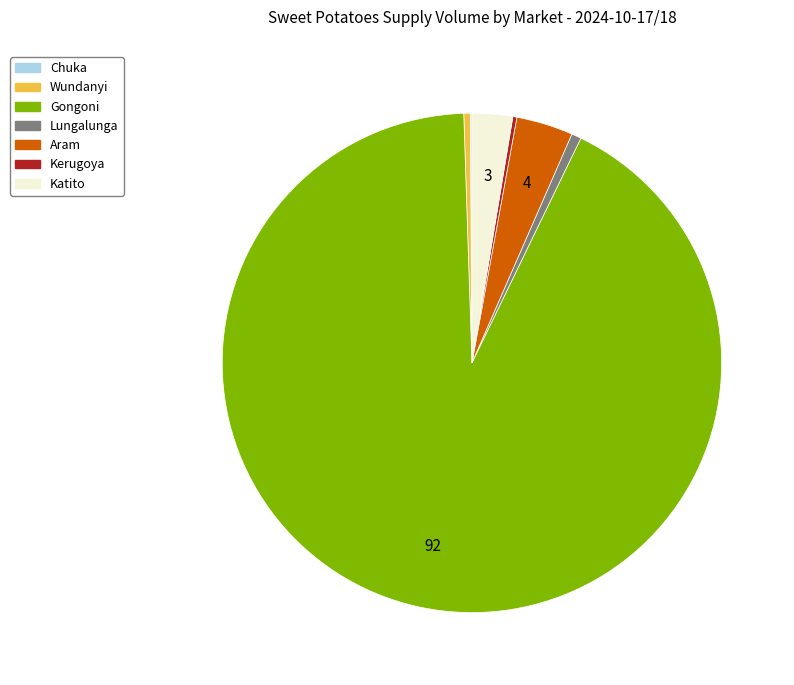

Which slice represents more than half of the pie?

Gongoni